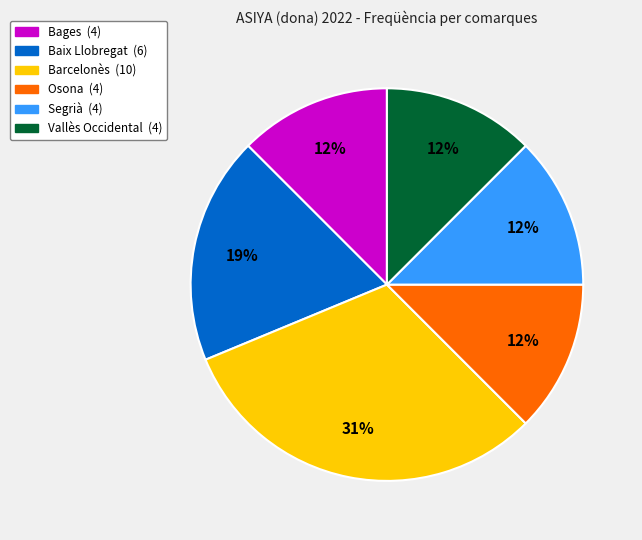

Does any single category account for the majority?

No